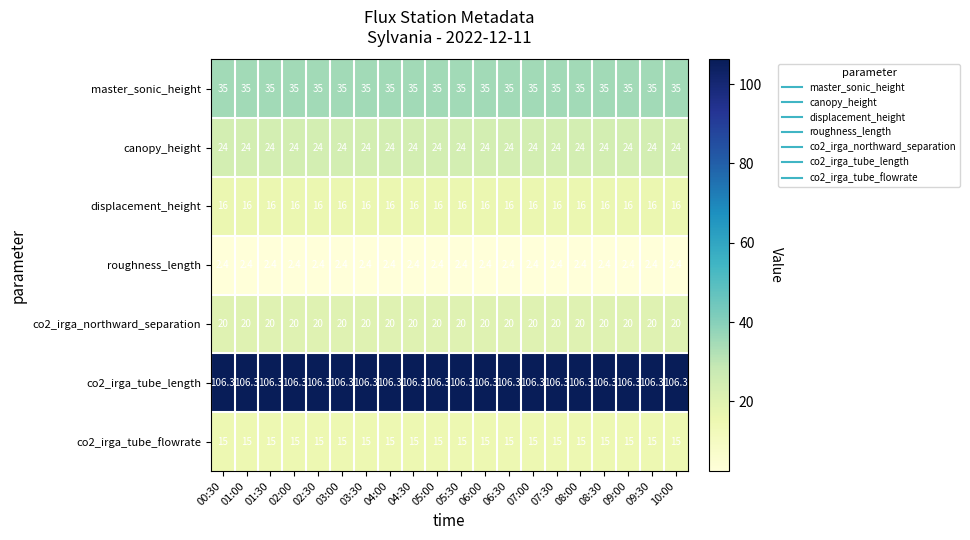

The value of co2_irga_tube_length at 07:00 is 106.3. True or false?

True